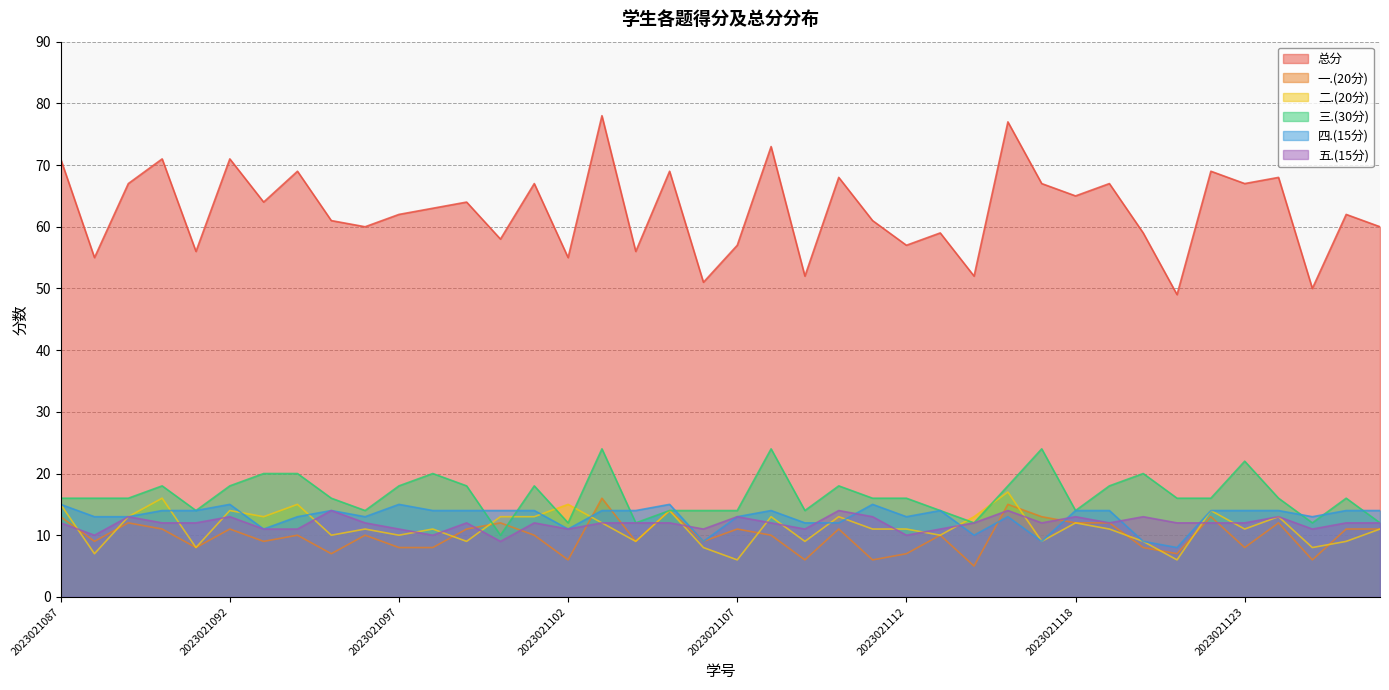

True or false: 四.(15分) and 总分 cross at least once.

False